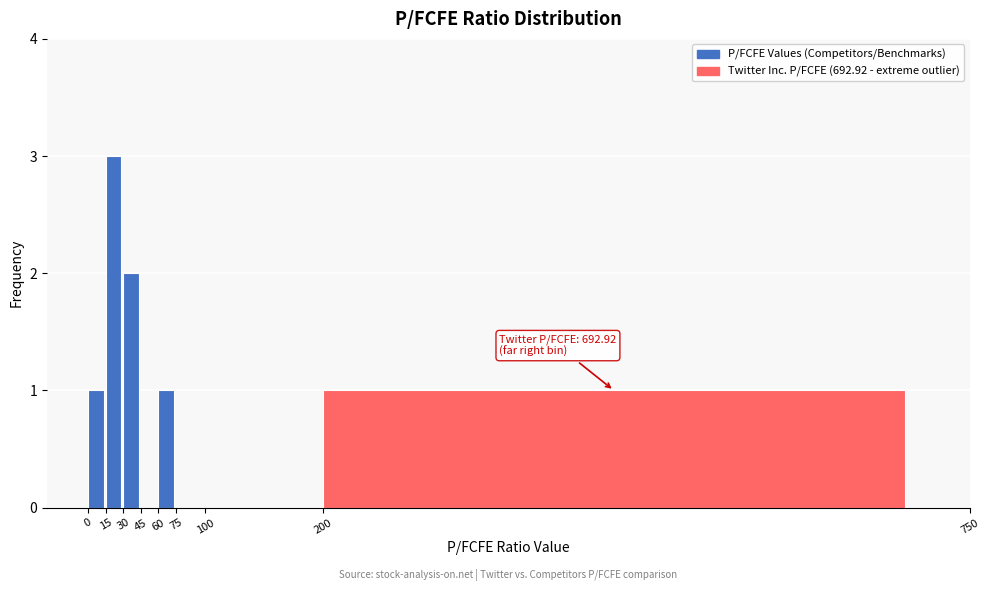

Over which range of the x-axis is the bar tallest?

15 to 30